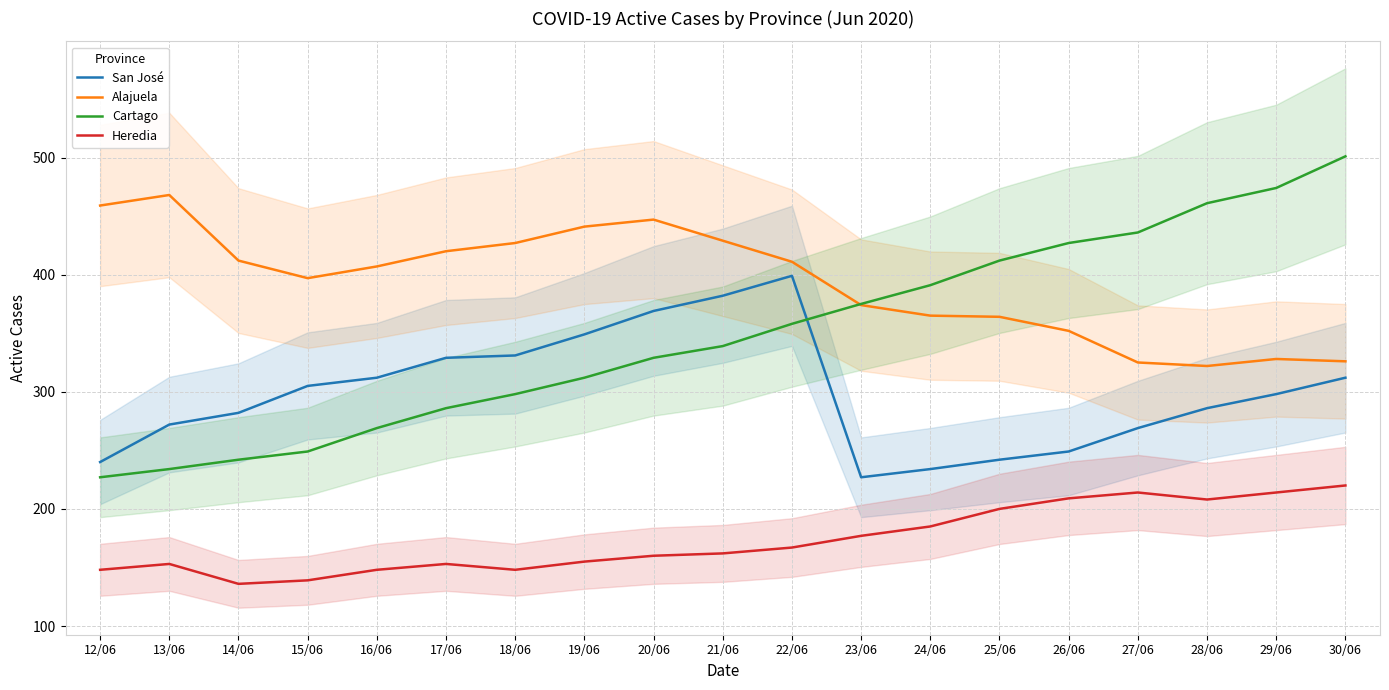

What is the spread (max minus min) of values at 26/06?

218